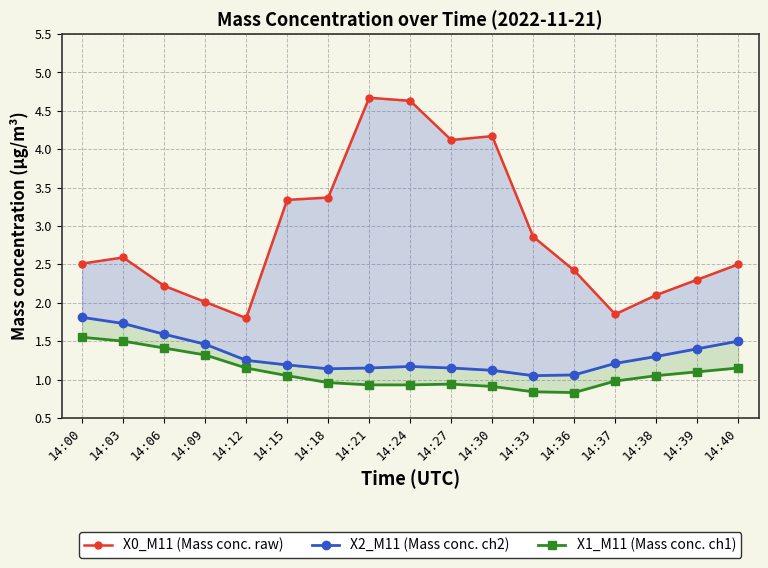

At which label does X2_M11 (Mass conc. ch2) reach its minimum?

14:33